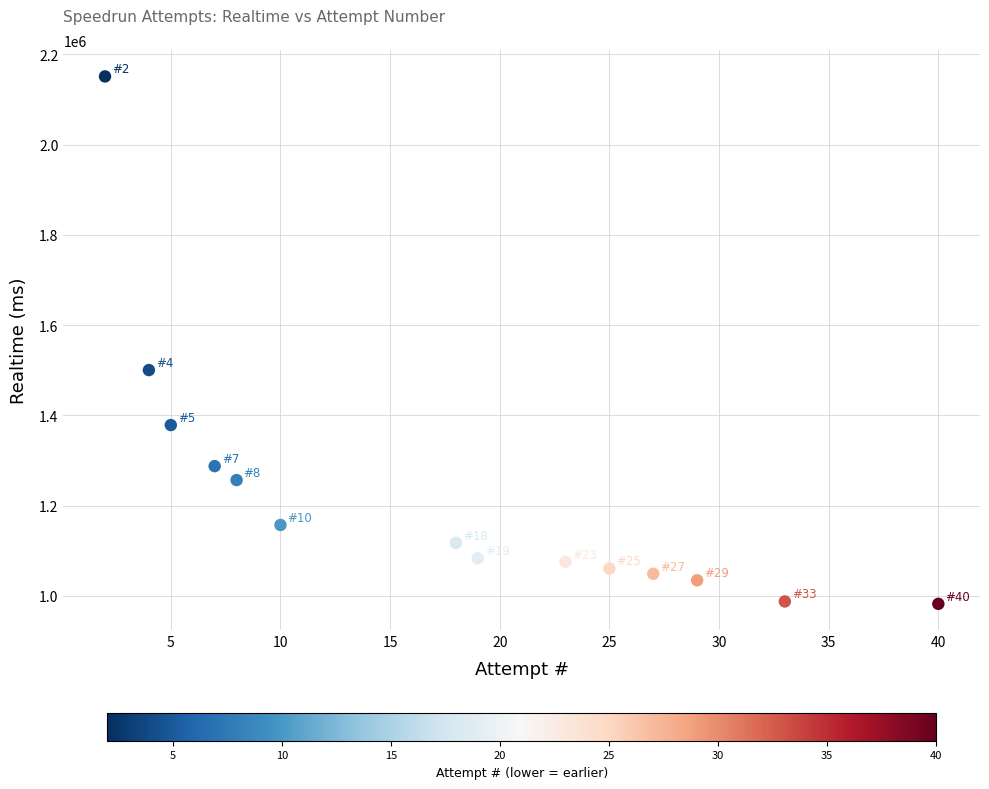

What is the range of X values (max minus min)?

38